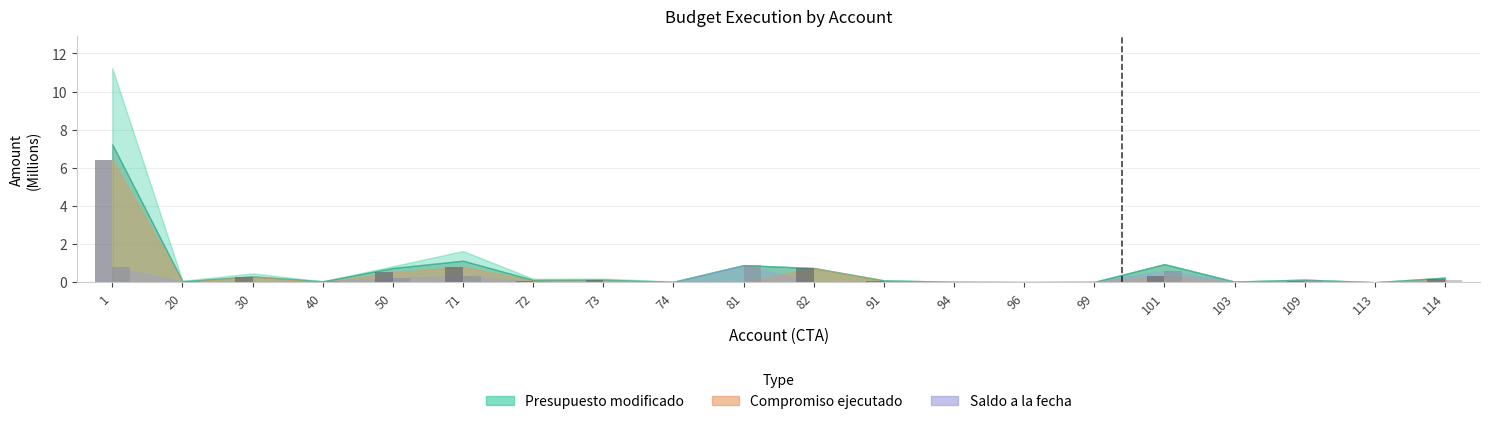

What is the total value across all series at 20?

0.1